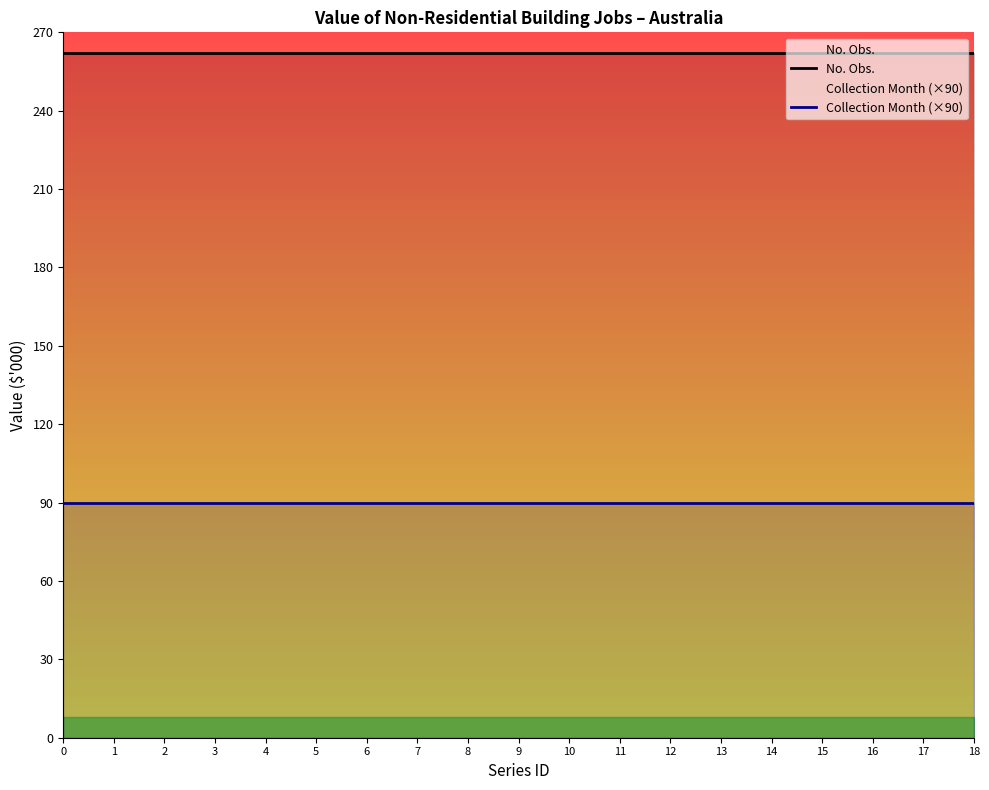

Which series has the largest range (max minus min)?

No. Obs.